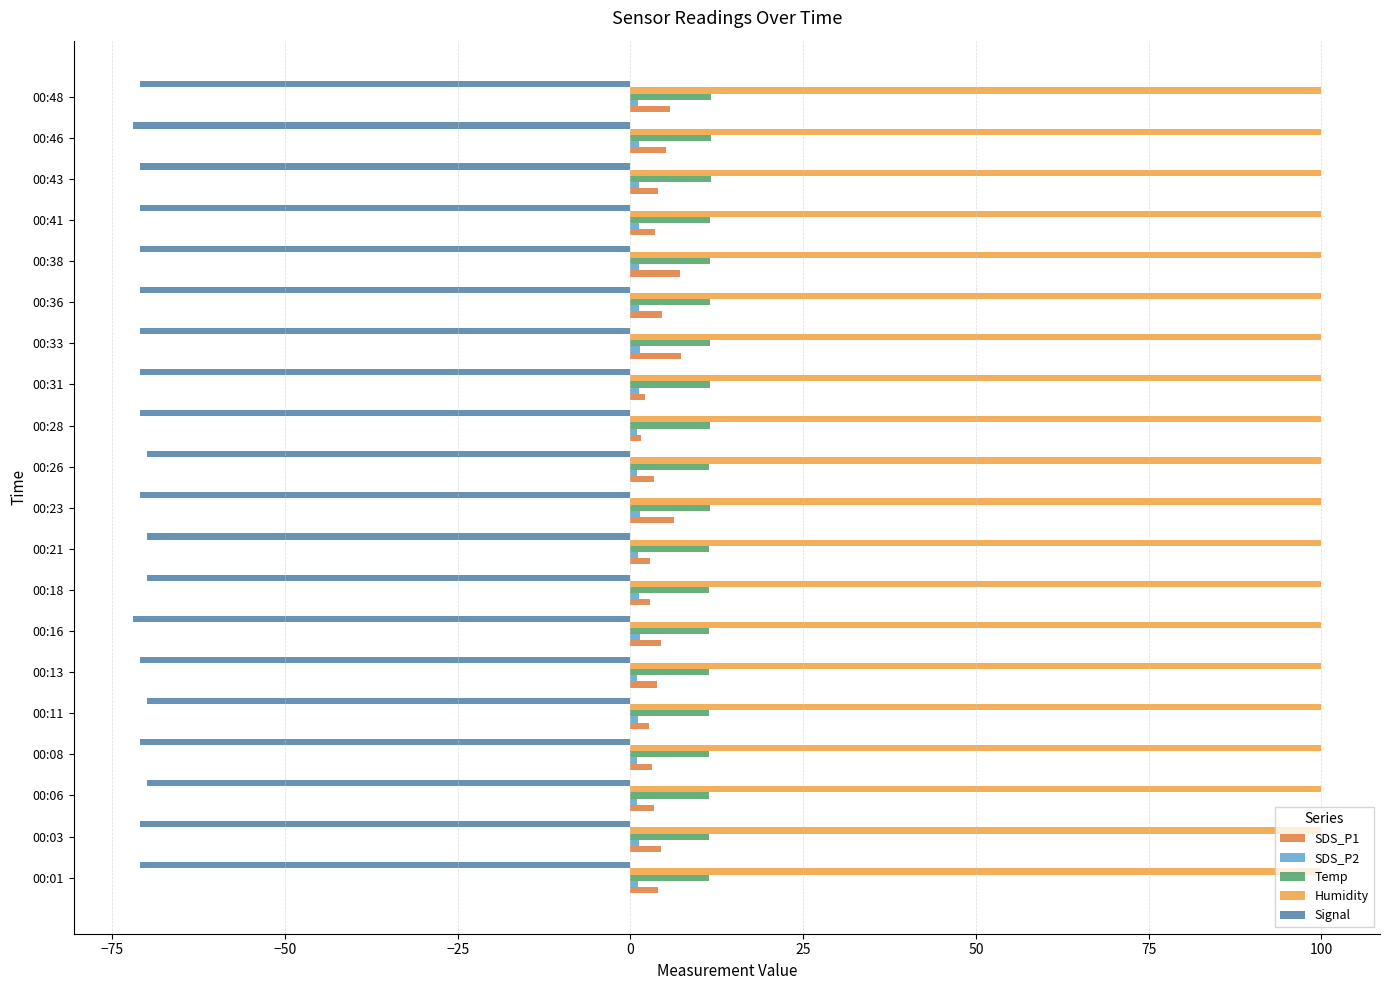

What is the maximum value shown in the chart?

99.9